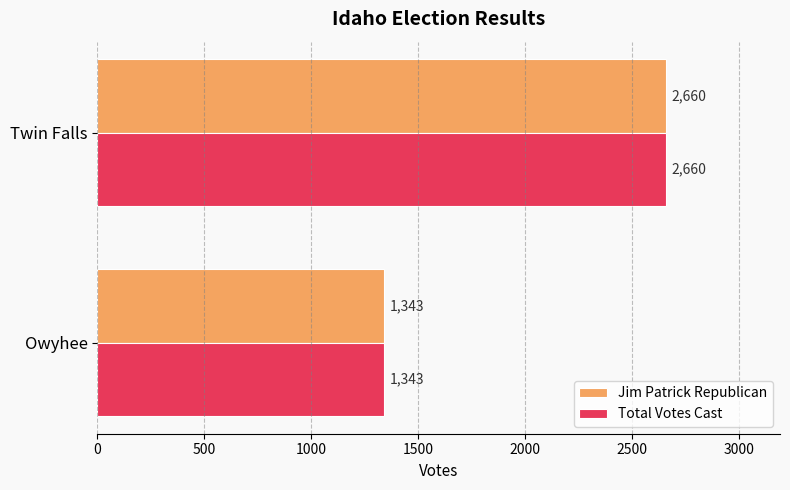

What is the maximum value shown in the chart?

2660